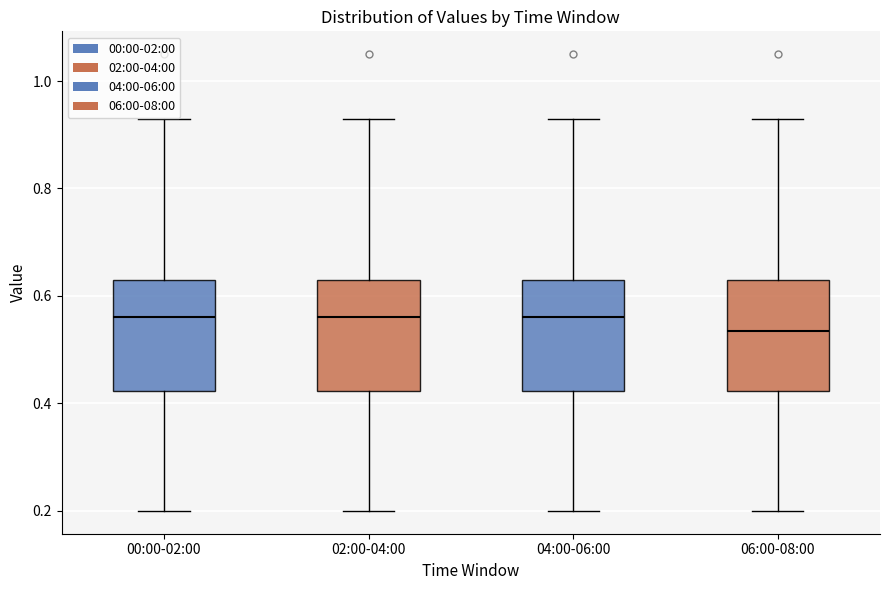

Where does the upper whisker of the box for 00:00-02:00 end on the y-axis? The values are not printed on the chart, so give them approximately, as read against the axis.

0.94